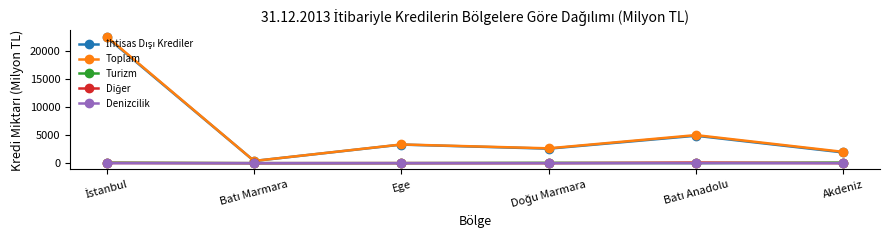

What is the greatest value displayed?

22633.0